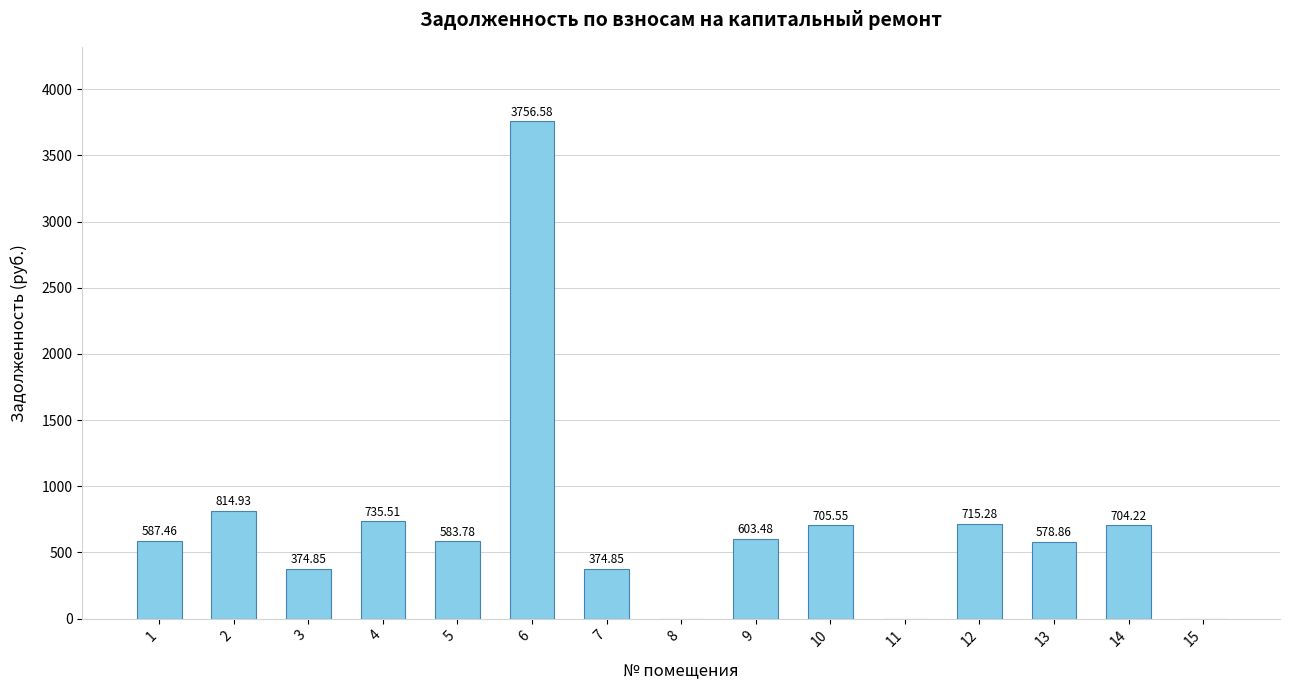

The chart shows a value of 0.0 at 15. True or false?

True